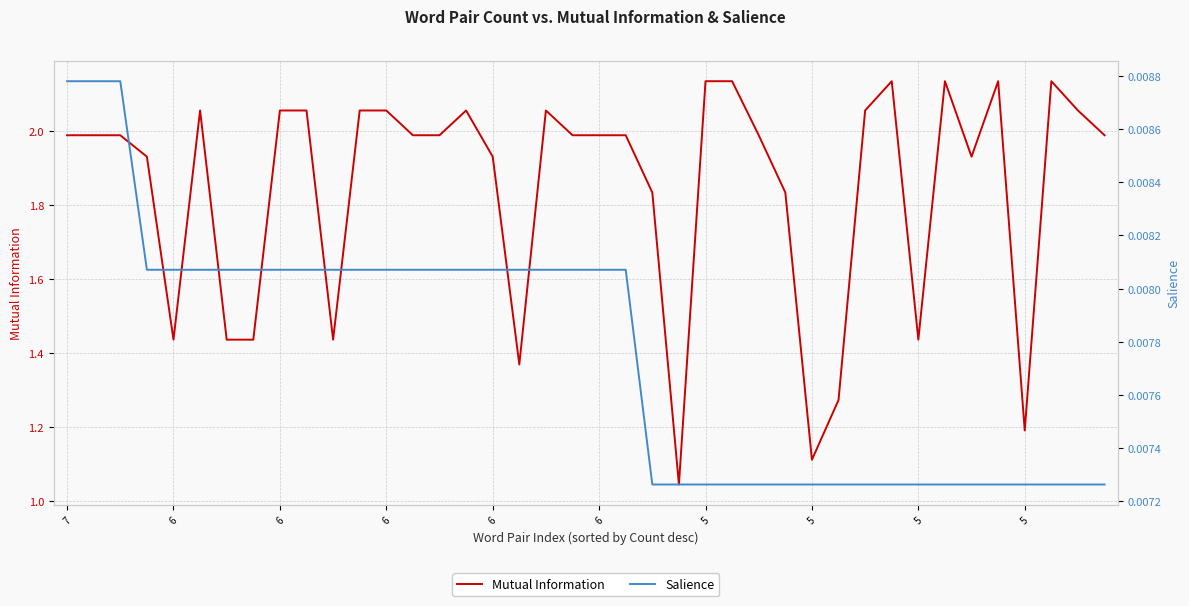

Reading right to left, extract all data points from this chart.

Mutual Information: 2.0	2.1	2.1	1.2	2.1	1.9	2.1	1.4	2.1	2.1	1.3	1.1	1.8	2.0	2.1	2.1	1.0	1.8	2.0	2.0	2.0	2.1	1.4	1.9	2.1	2.0	2.0	2.1	2.1	1.4	2.1	2.1	1.4	1.4	2.1	1.4	1.9	2.0	2.0	2.0
Salience: 0.0	0.0	0.0	0.0	0.0	0.0	0.0	0.0	0.0	0.0	0.0	0.0	0.0	0.0	0.0	0.0	0.0	0.0	0.0	0.0	0.0	0.0	0.0	0.0	0.0	0.0	0.0	0.0	0.0	0.0	0.0	0.0	0.0	0.0	0.0	0.0	0.0	0.0	0.0	0.0